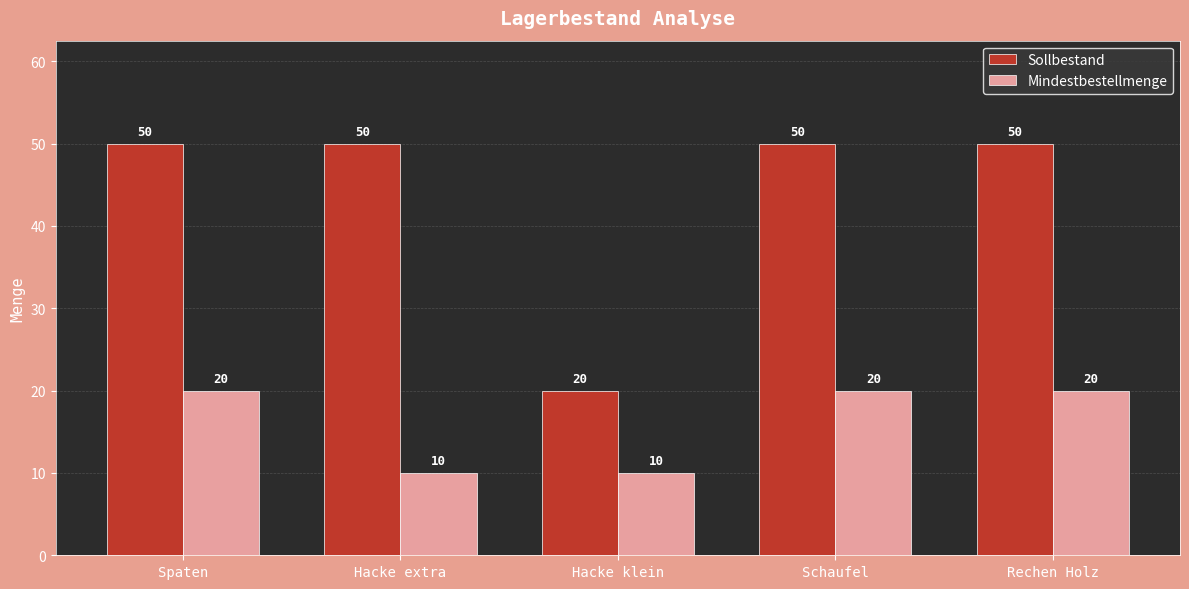

The value of Sollbestand at Hacke extra is 17. True or false?

False